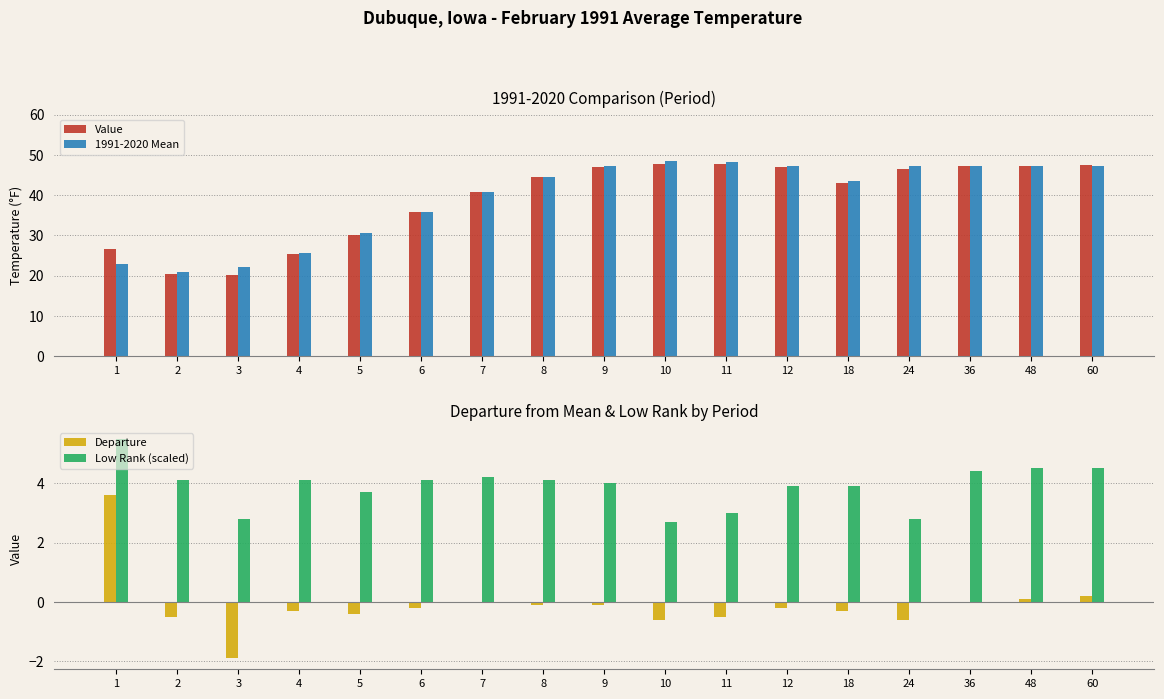

At which label does Low Rank (scaled) reach its minimum?

10